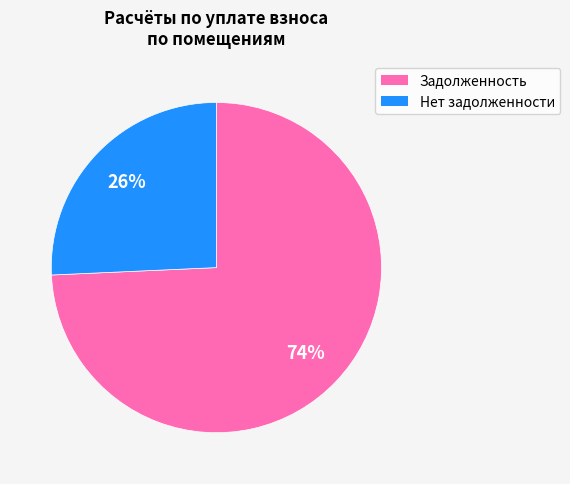

Is there a majority slice in this chart?

Yes